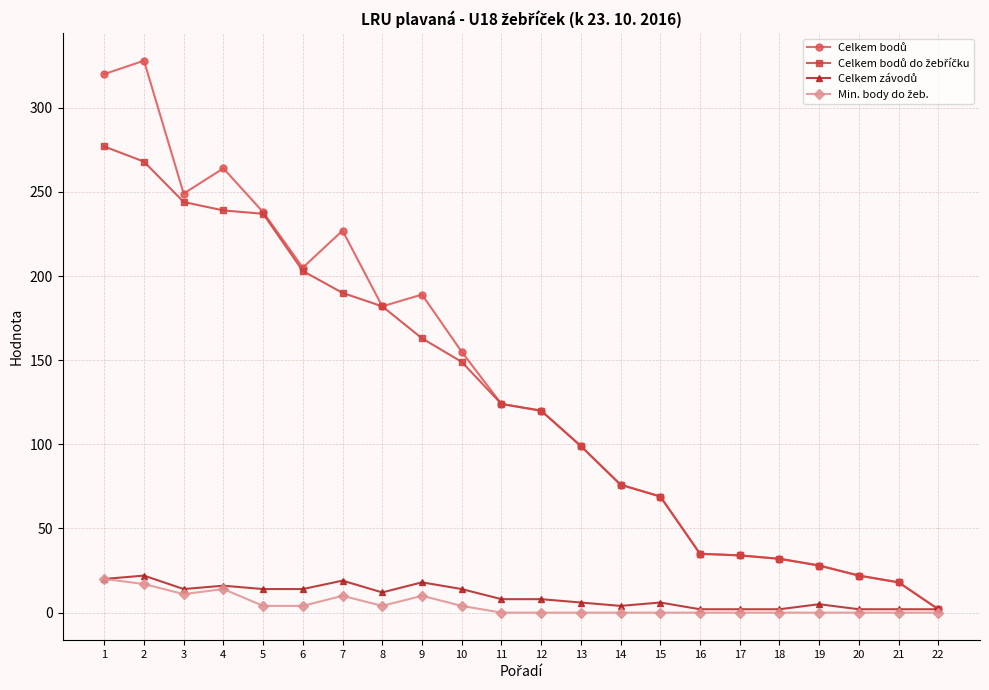

What is the greatest value displayed?

328